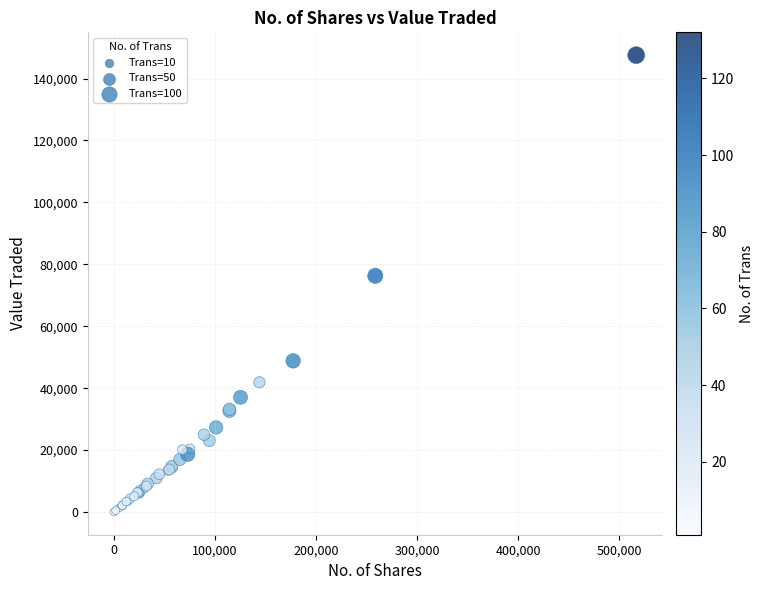

What Y value in the scatter plot is closest to 73802?

76297